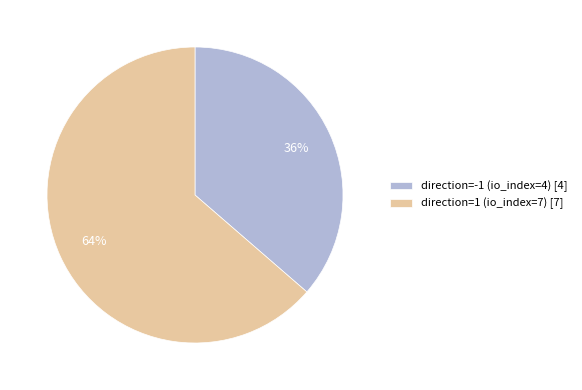

Is the sum of direction=1 (io_index=7) and direction=-1 (io_index=4) greater than half?

Yes